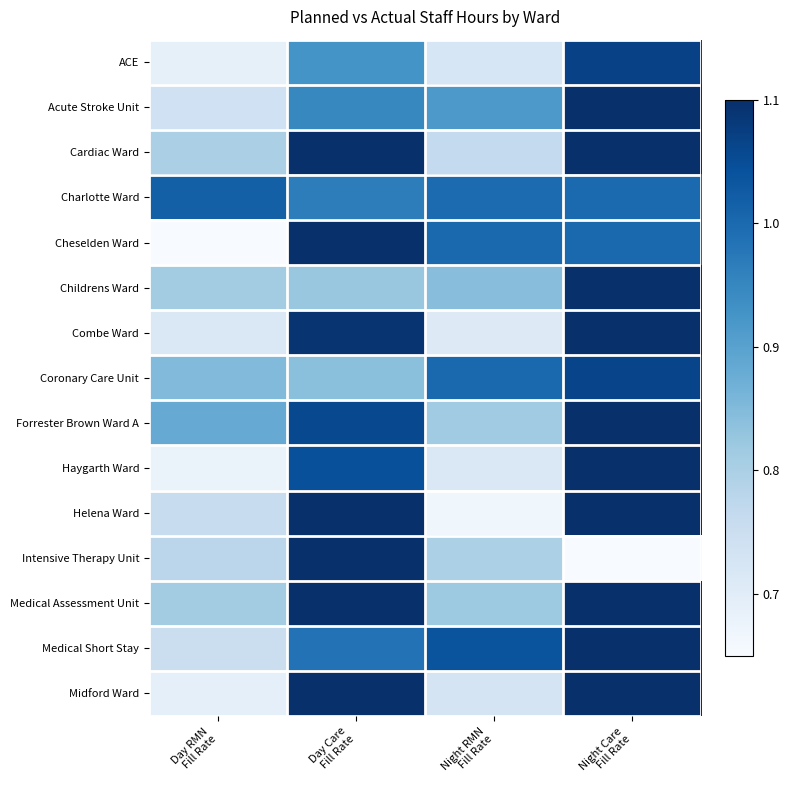

Which label corresponds to the smallest value in the chart?

Night Care
Fill Rate